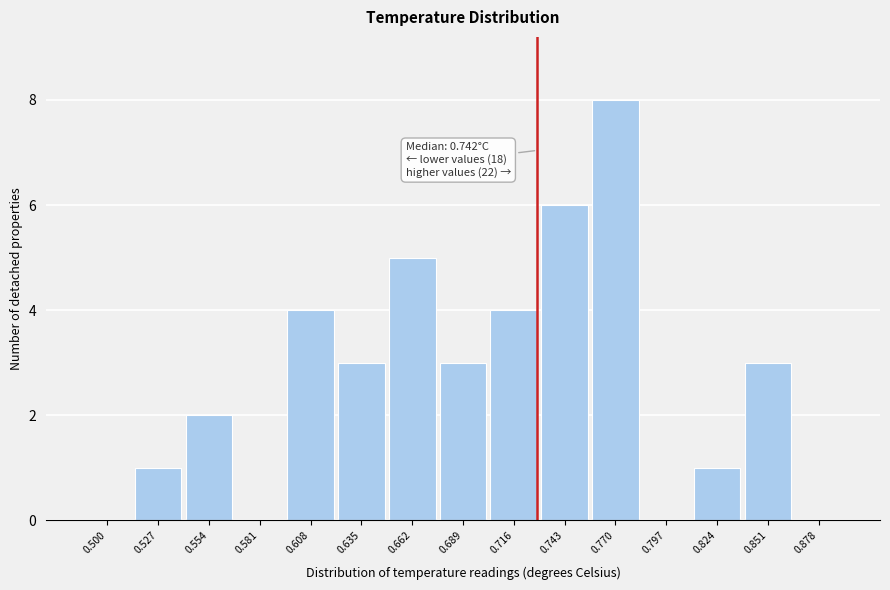

Reading left to right, list all the values displayed in this chart.

0.500=0	0.527=1	0.554=2	0.581=0	0.608=4	0.635=3	0.662=5	0.689=3	0.716=4	0.743=6	0.770=8	0.797=0	0.824=1	0.851=3	0.878=0